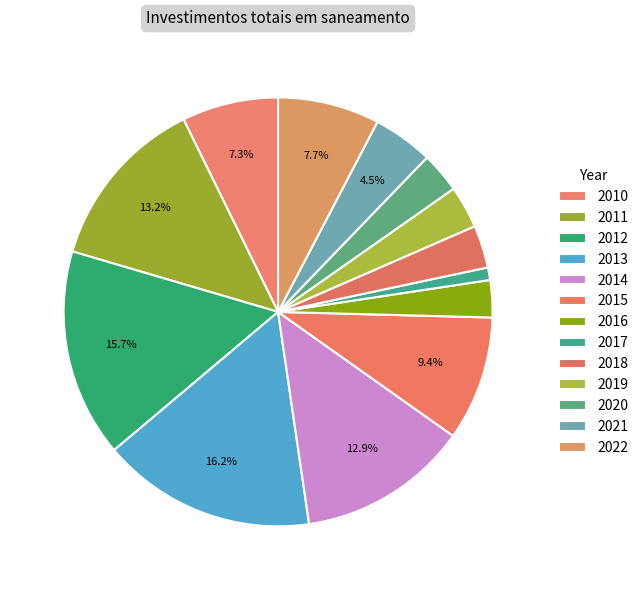

Between 2019 and 2012, which is larger?

2012